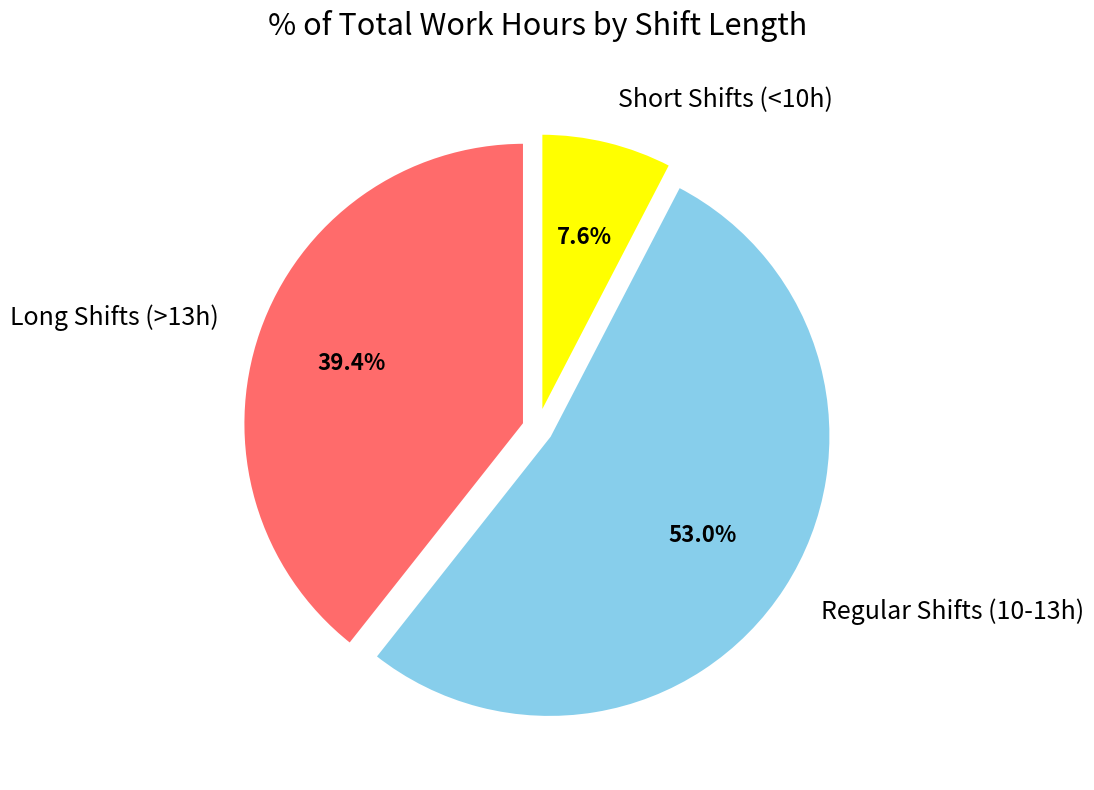

Rank the categories by value from highest to lowest.

Regular Shifts (10-13h), Long Shifts (>13h), Short Shifts (<10h)